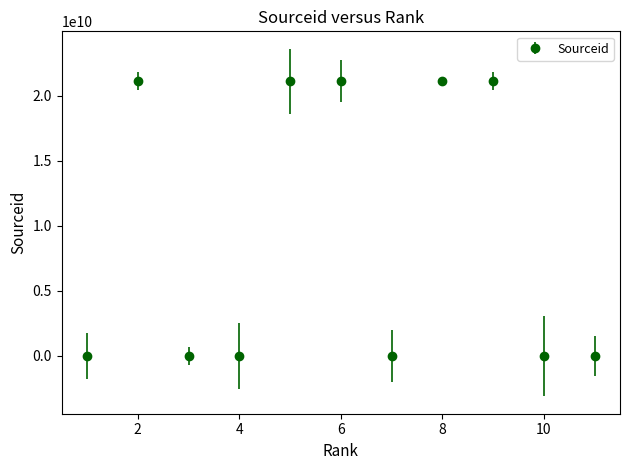

How many interior local peaks (higher than both neighbors) does the data have?

3